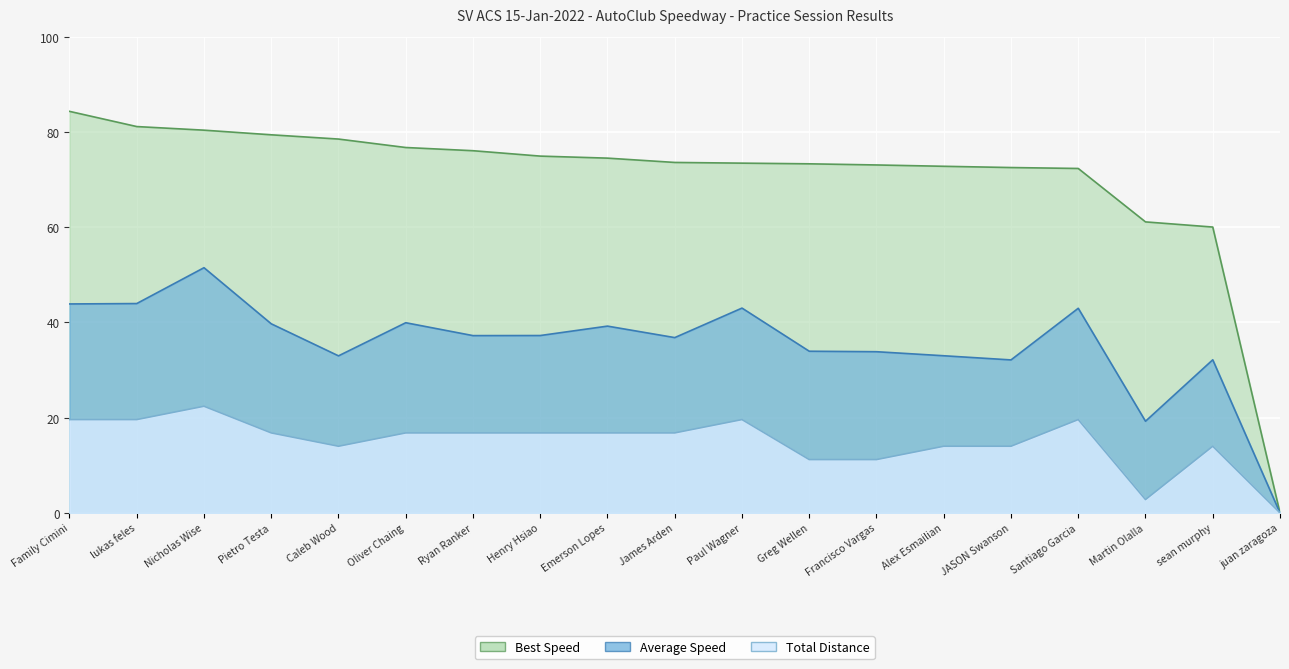

True or false: Best Speed and Average Speed intersect in this chart.

False